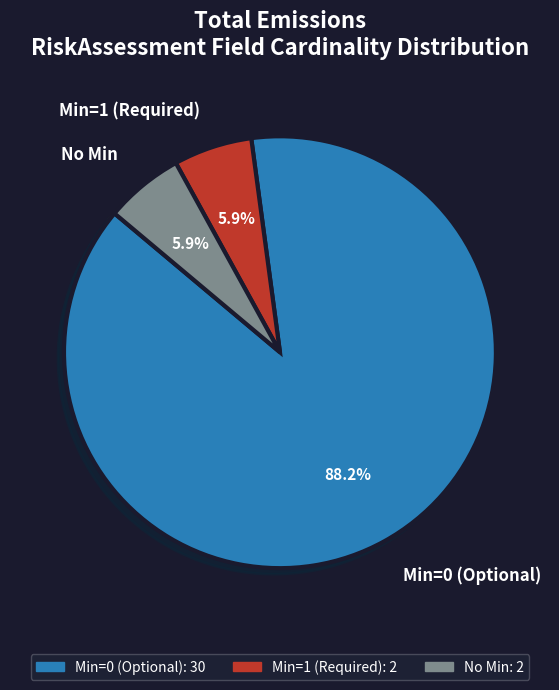

How many slices are in this pie chart?

3